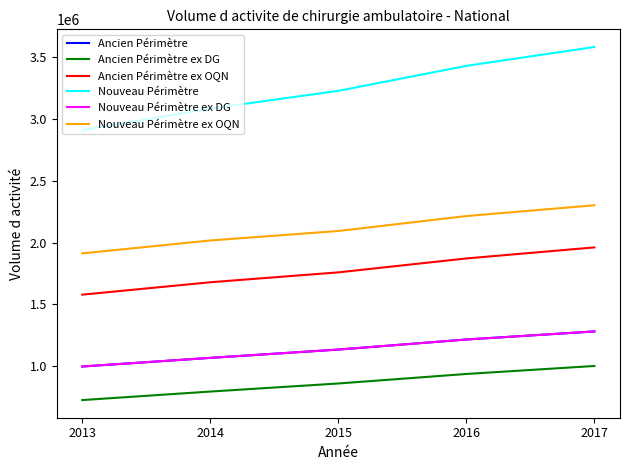

Which series has the largest range (max minus min)?

Nouveau Périmètre